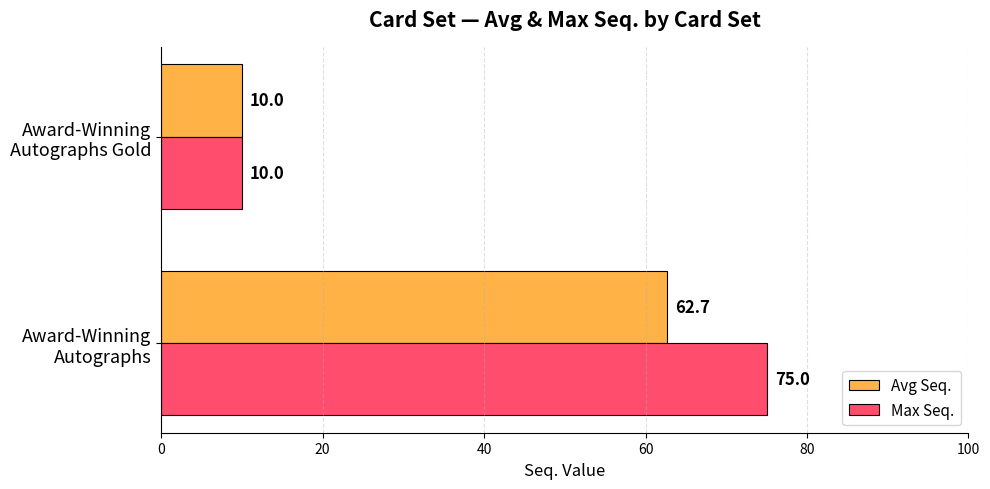

Count the Max Seq. values in the range 10 to 75.

2